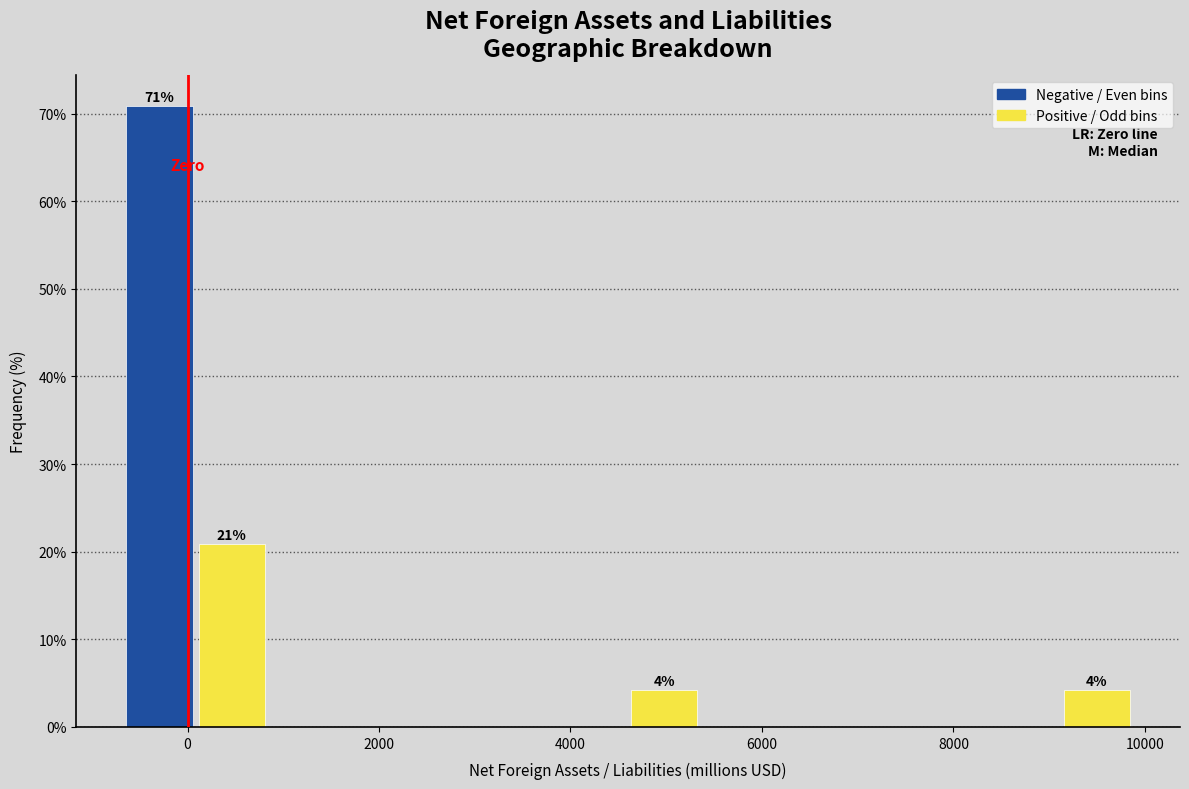

Read against the x-axis, roughly where is the centre of the tallest bar?

-200